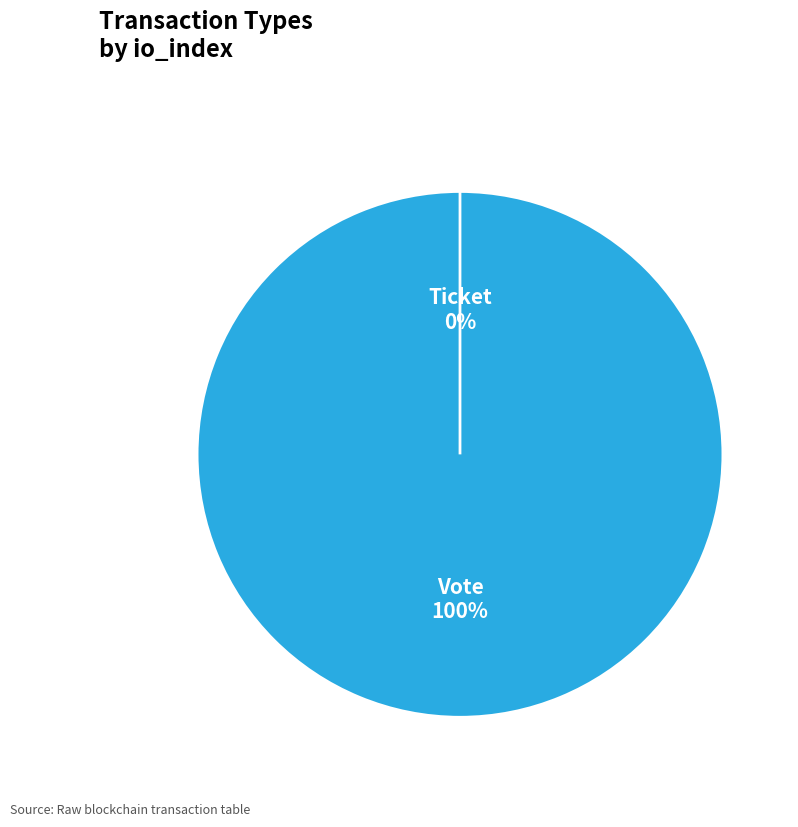

How many slices are in this pie chart?

2